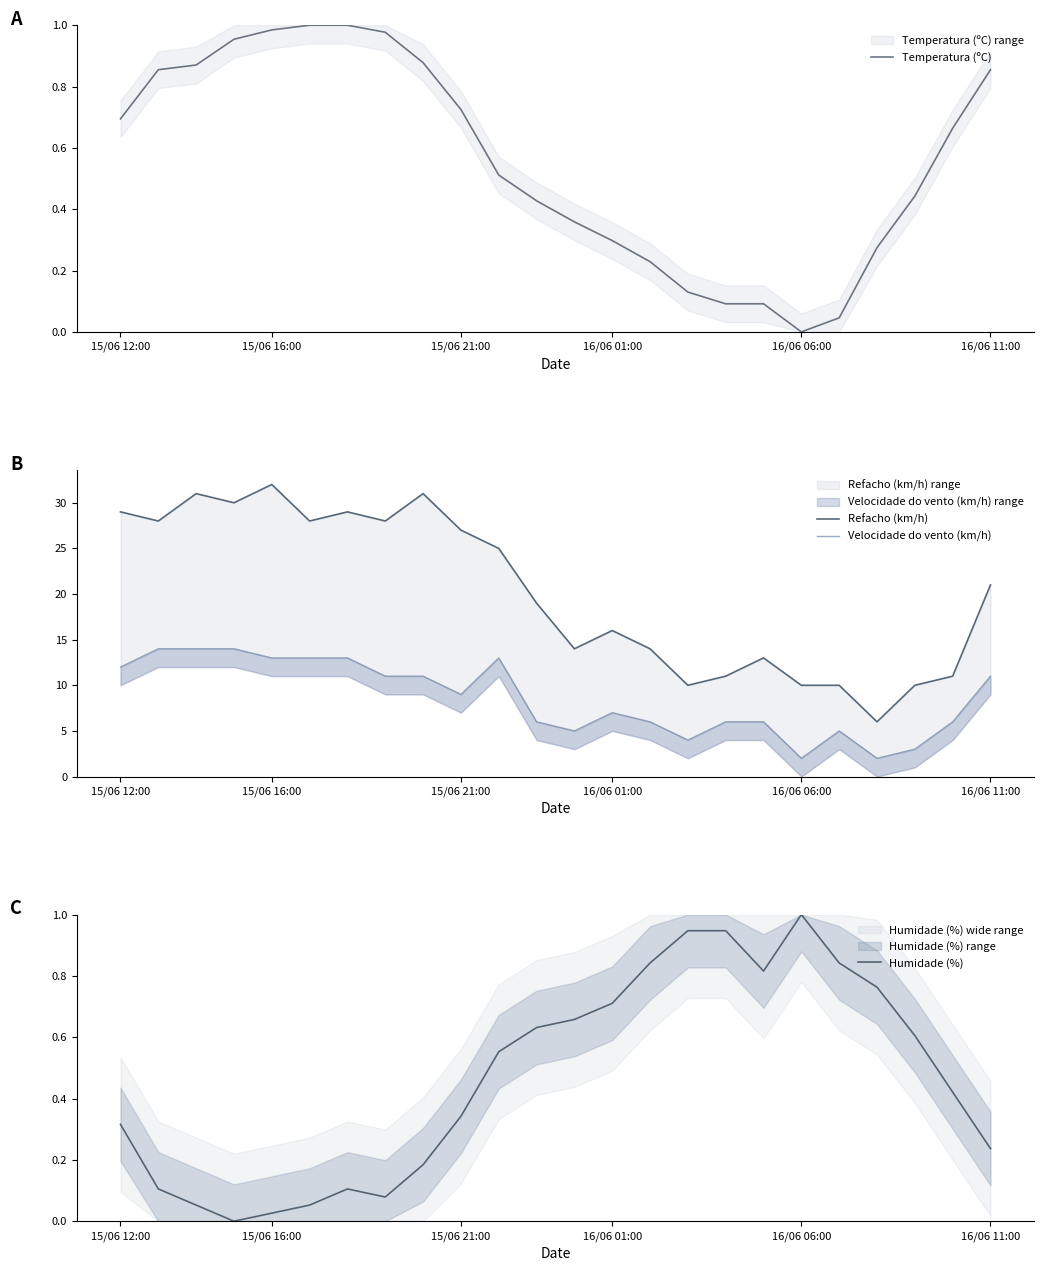

True or false: Humidade (%) and Refacho (km/h) cross at least once.

False